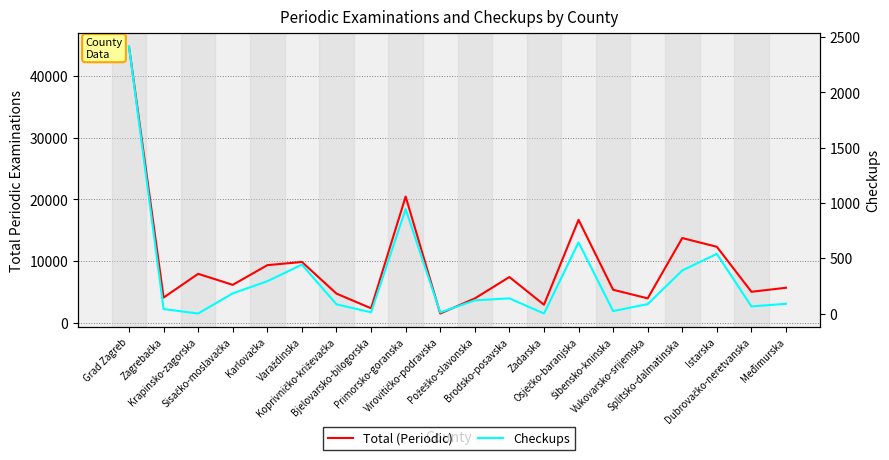

What is the sum of the Total (Periodic) values at Krapinsko-zagorska and Virovitičko-podravska?

9435